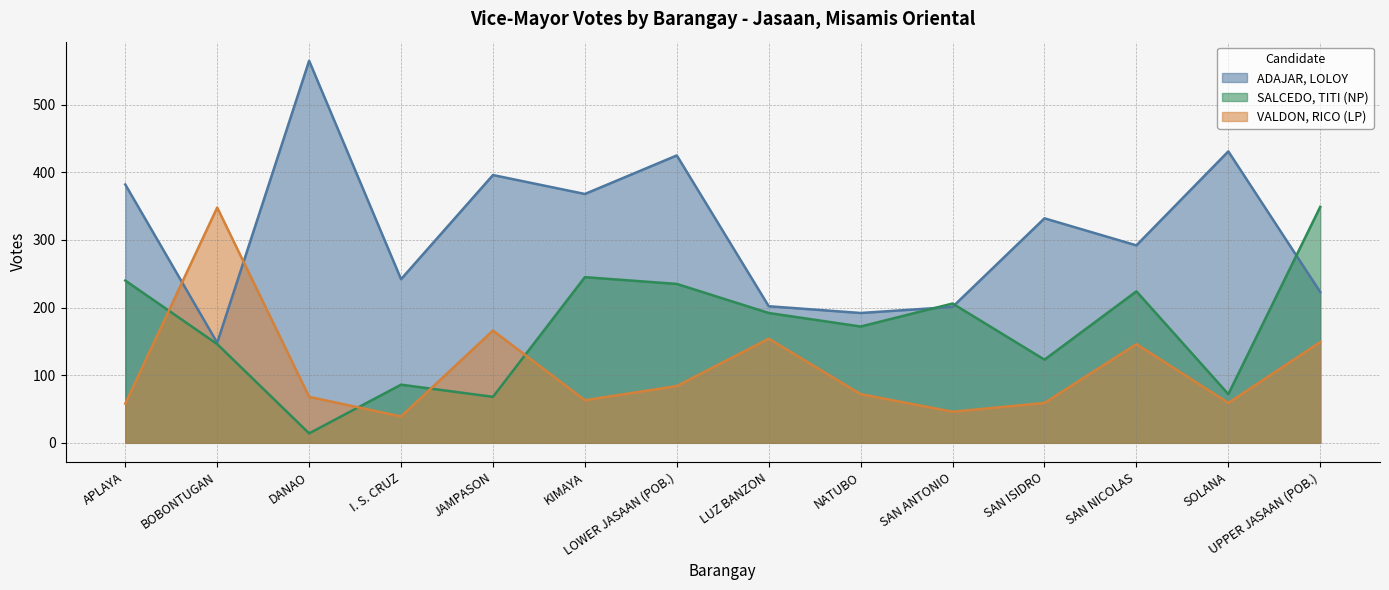

Which series has the widest spread of values?

ADAJAR, LOLOY